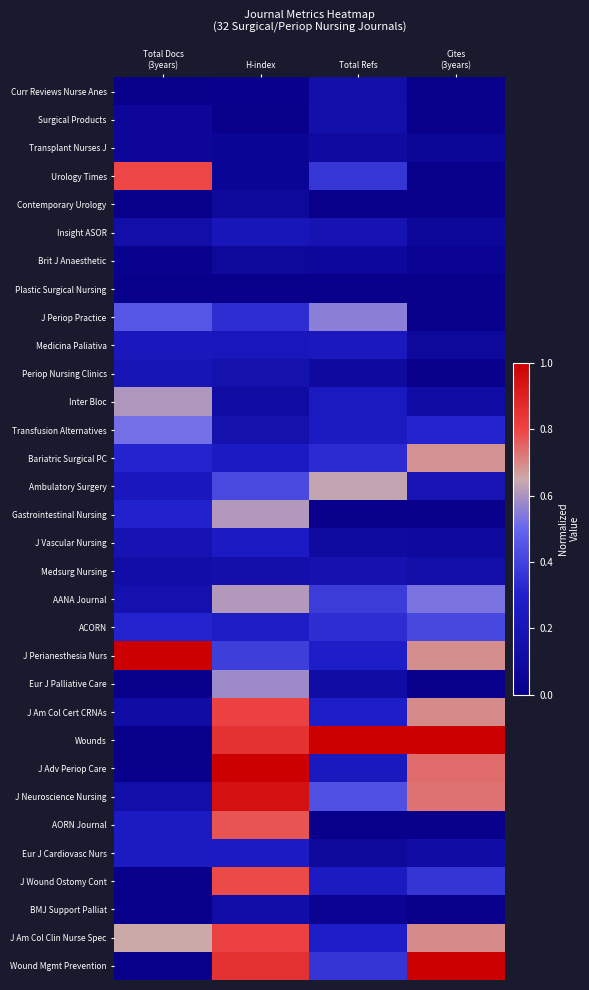

Reading left to right, extract all data points from this chart.

Curr Reviews Nurse Anes: Total Docs
(3years)=0.0	H-index=0.0	Total Refs=0.1	Cites
(3years)=0.0
Surgical Products: Total Docs
(3years)=0.1	H-index=0.0	Total Refs=0.1	Cites
(3years)=0.0
Transplant Nurses J: Total Docs
(3years)=0.1	H-index=0.0	Total Refs=0.1	Cites
(3years)=0.1
Urology Times: Total Docs
(3years)=0.8	H-index=0.0	Total Refs=0.4	Cites
(3years)=0.0
Contemporary Urology: Total Docs
(3years)=0.0	H-index=0.1	Total Refs=0.0	Cites
(3years)=0.0
Insight ASOR: Total Docs
(3years)=0.1	H-index=0.2	Total Refs=0.2	Cites
(3years)=0.1
Brit J Anaesthetic: Total Docs
(3years)=0.0	H-index=0.1	Total Refs=0.1	Cites
(3years)=0.0
Plastic Surgical Nursing: Total Docs
(3years)=0.0	H-index=0.0	Total Refs=0.0	Cites
(3years)=0.0
J Periop Practice: Total Docs
(3years)=0.5	H-index=0.3	Total Refs=0.6	Cites
(3years)=0.0
Medicina Paliativa: Total Docs
(3years)=0.2	H-index=0.2	Total Refs=0.2	Cites
(3years)=0.1
Periop Nursing Clinics: Total Docs
(3years)=0.2	H-index=0.2	Total Refs=0.1	Cites
(3years)=0.0
Inter Bloc: Total Docs
(3years)=0.6	H-index=0.1	Total Refs=0.2	Cites
(3years)=0.1
Transfusion Alternatives: Total Docs
(3years)=0.5	H-index=0.2	Total Refs=0.3	Cites
(3years)=0.3
Bariatric Surgical PC: Total Docs
(3years)=0.3	H-index=0.3	Total Refs=0.3	Cites
(3years)=0.7
Ambulatory Surgery: Total Docs
(3years)=0.2	H-index=0.4	Total Refs=0.6	Cites
(3years)=0.2
Gastrointestinal Nursing: Total Docs
(3years)=0.3	H-index=0.6	Total Refs=0.0	Cites
(3years)=0.0
J Vascular Nursing: Total Docs
(3years)=0.2	H-index=0.3	Total Refs=0.1	Cites
(3years)=0.1
Medsurg Nursing: Total Docs
(3years)=0.1	H-index=0.1	Total Refs=0.2	Cites
(3years)=0.1
AANA Journal: Total Docs
(3years)=0.2	H-index=0.6	Total Refs=0.4	Cites
(3years)=0.5
ACORN: Total Docs
(3years)=0.3	H-index=0.3	Total Refs=0.3	Cites
(3years)=0.4
J Perianesthesia Nurs: Total Docs
(3years)=1.0	H-index=0.4	Total Refs=0.3	Cites
(3years)=0.7
Eur J Palliative Care: Total Docs
(3years)=0.0	H-index=0.6	Total Refs=0.1	Cites
(3years)=0.0
J Am Col Cert CRNAs: Total Docs
(3years)=0.1	H-index=0.8	Total Refs=0.3	Cites
(3years)=0.7
Wounds: Total Docs
(3years)=0.0	H-index=0.9	Total Refs=1.0	Cites
(3years)=1.0
J Adv Periop Care: Total Docs
(3years)=0.0	H-index=1.0	Total Refs=0.2	Cites
(3years)=0.7
J Neuroscience Nursing: Total Docs
(3years)=0.1	H-index=1.0	Total Refs=0.4	Cites
(3years)=0.7
AORN Journal: Total Docs
(3years)=0.3	H-index=0.8	Total Refs=0.0	Cites
(3years)=0.0
Eur J Cardiovasc Nurs: Total Docs
(3years)=0.3	H-index=0.3	Total Refs=0.1	Cites
(3years)=0.1
J Wound Ostomy Cont: Total Docs
(3years)=0.0	H-index=0.8	Total Refs=0.3	Cites
(3years)=0.4
BMJ Support Palliat: Total Docs
(3years)=0.0	H-index=0.1	Total Refs=0.0	Cites
(3years)=0.0
J Am Col Clin Nurse Spec: Total Docs
(3years)=0.7	H-index=0.8	Total Refs=0.3	Cites
(3years)=0.7
Wound Mgmt Prevention: Total Docs
(3years)=0.0	H-index=0.9	Total Refs=0.4	Cites
(3years)=1.0